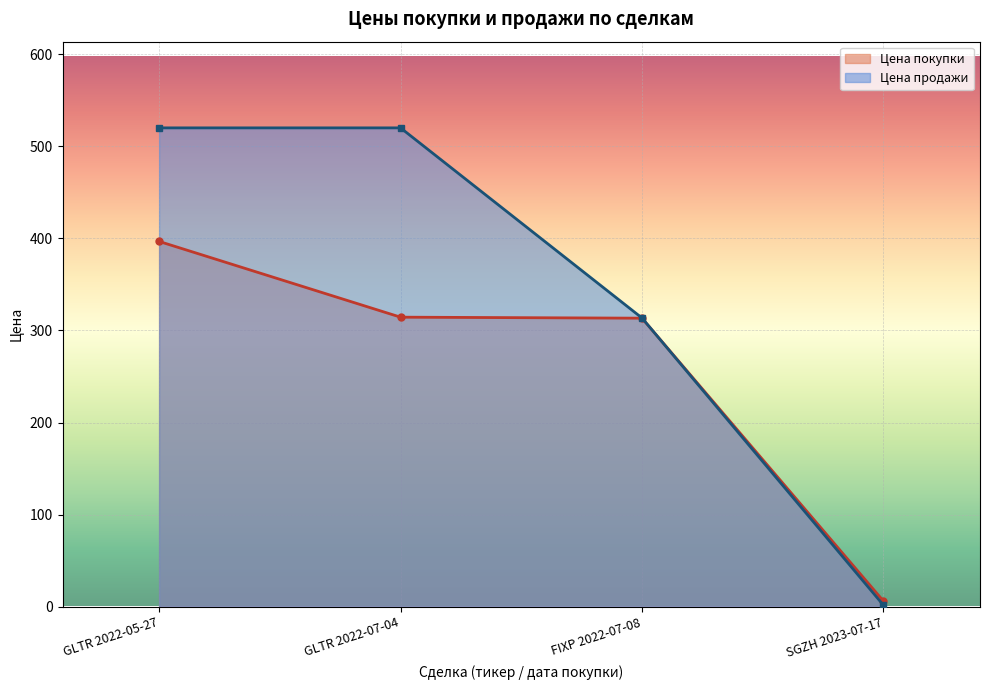

At how many categories does at least one series exceed 430?

2